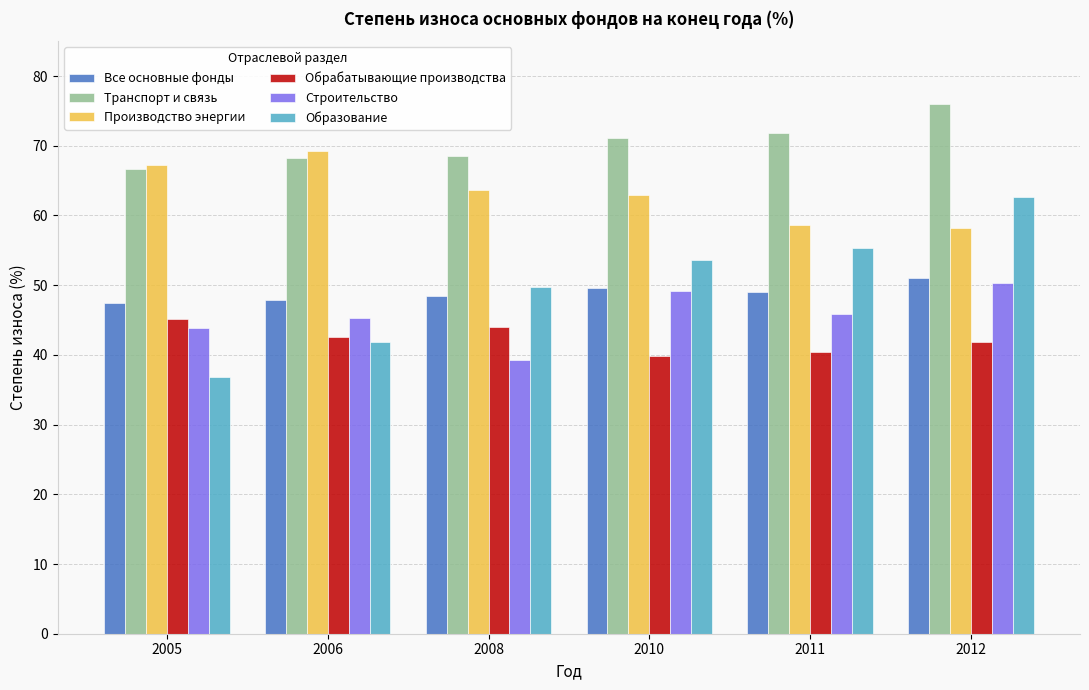

Which series has the largest range (max minus min)?

Образование